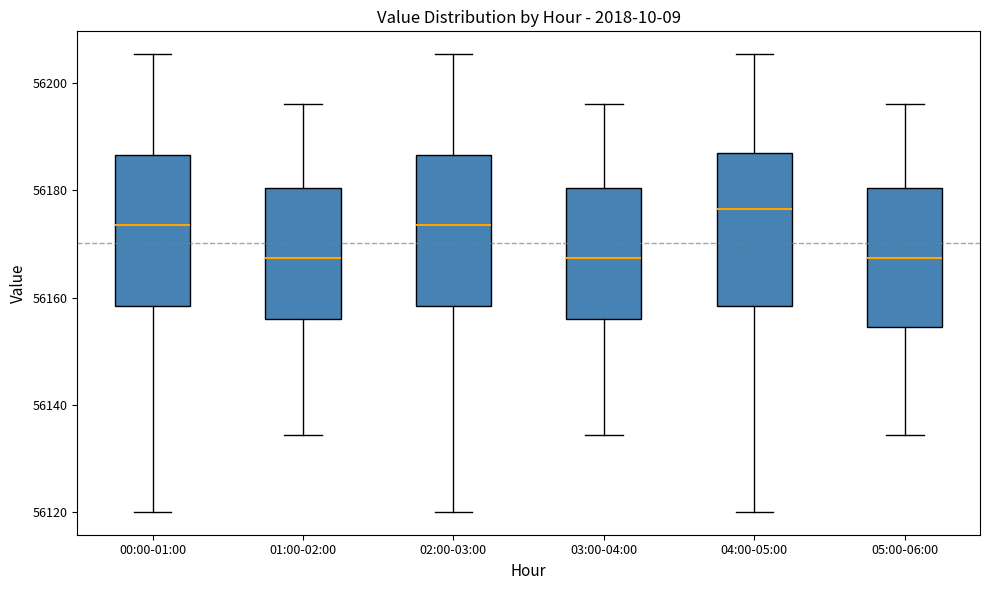

Reading left to right, read every box against the y-axis: the position of its median line, the range the box covers, and the ends of its whiskers. The values are not printed on the chart, so give them approximately, as read against the axis.

00:00-01:00: median 56174, box 56158 to 56186, whiskers 56120 to 56206
01:00-02:00: median 56168, box 56156 to 56180, whiskers 56134 to 56196
02:00-03:00: median 56174, box 56158 to 56186, whiskers 56120 to 56206
03:00-04:00: median 56168, box 56156 to 56180, whiskers 56134 to 56196
04:00-05:00: median 56176, box 56158 to 56186, whiskers 56120 to 56206
05:00-06:00: median 56168, box 56154 to 56180, whiskers 56134 to 56196